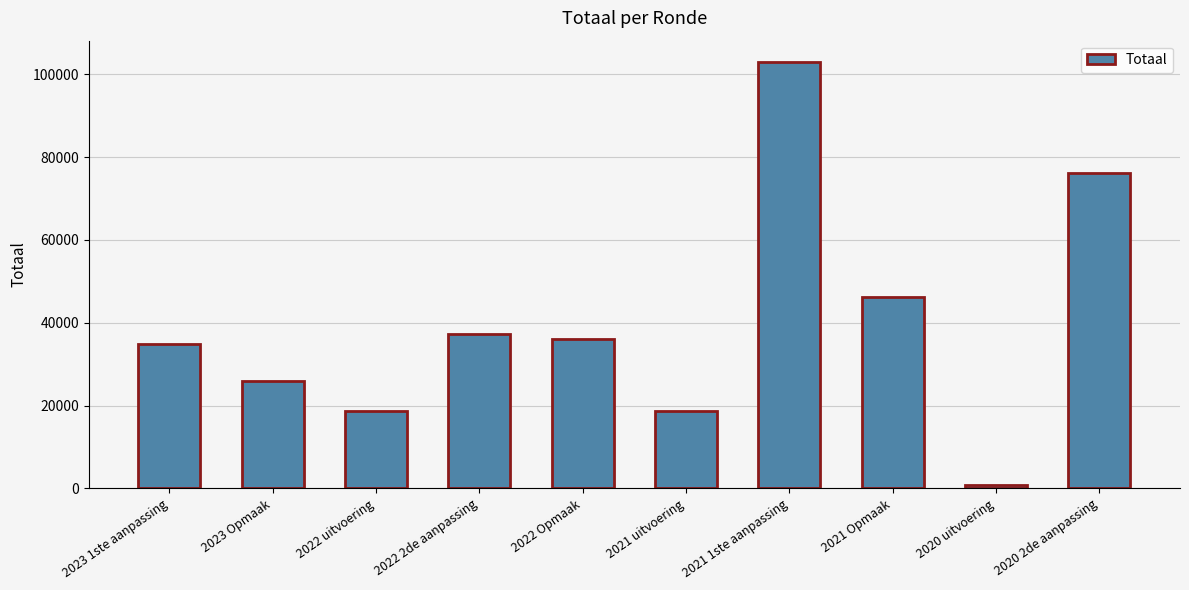

What is the greatest value displayed?

102954